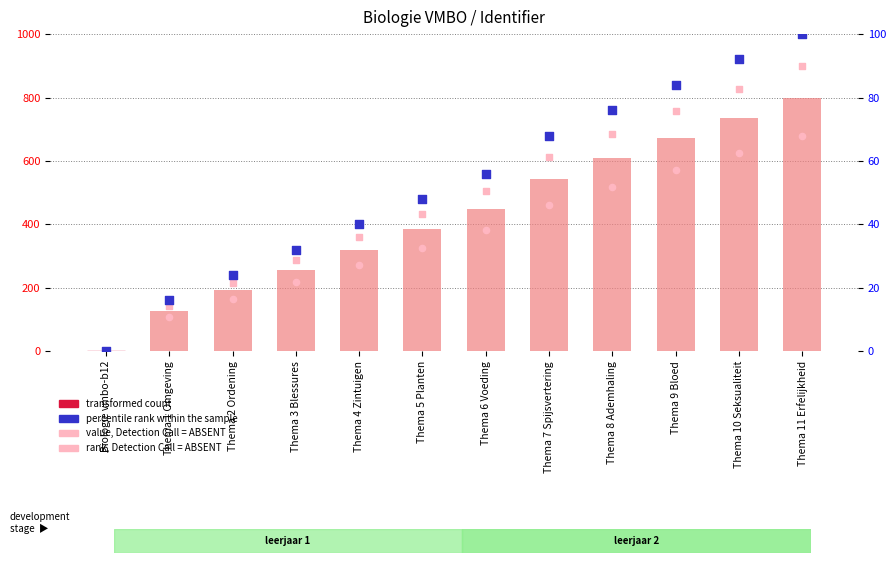

Is the value of value, Detection Call = ABSENT at Thema 11 Erfelijkheid greater than the value of transformed count at Thema 9 Bloed?

Yes